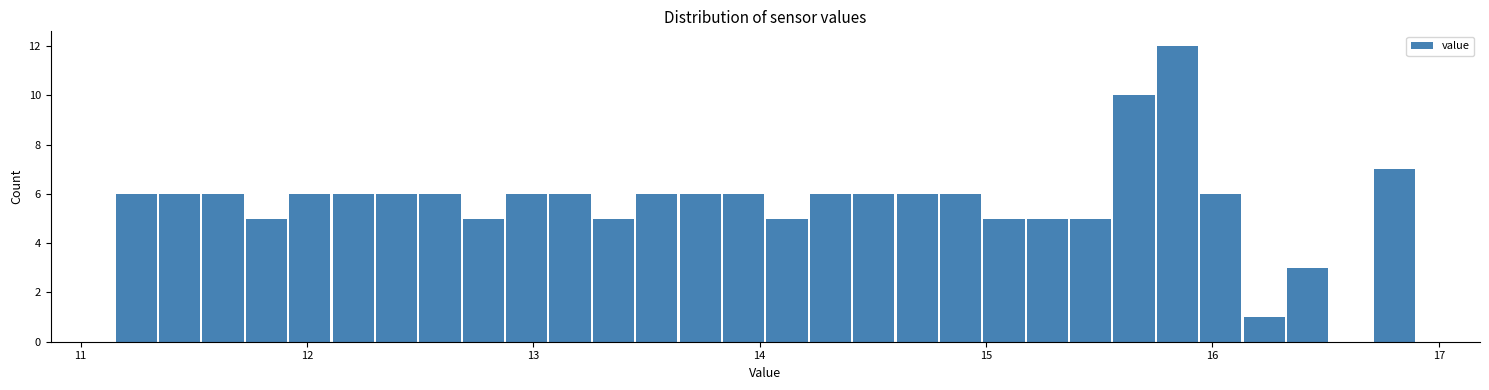

Read against the x-axis, roughly where is the centre of the tallest bar?

15.8